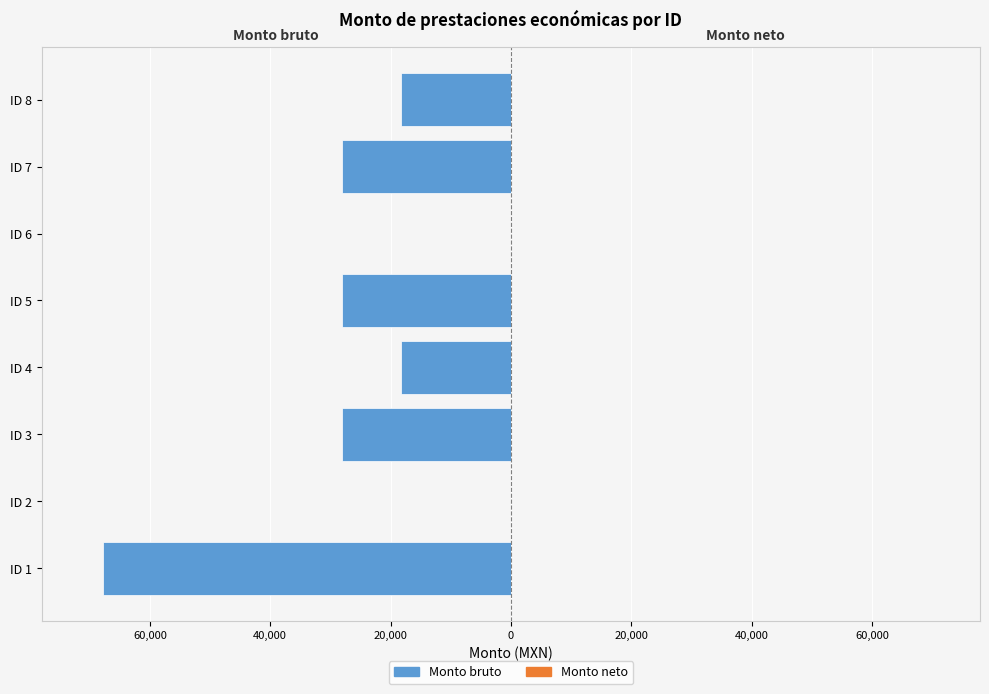

Are the bars horizontal?

Yes